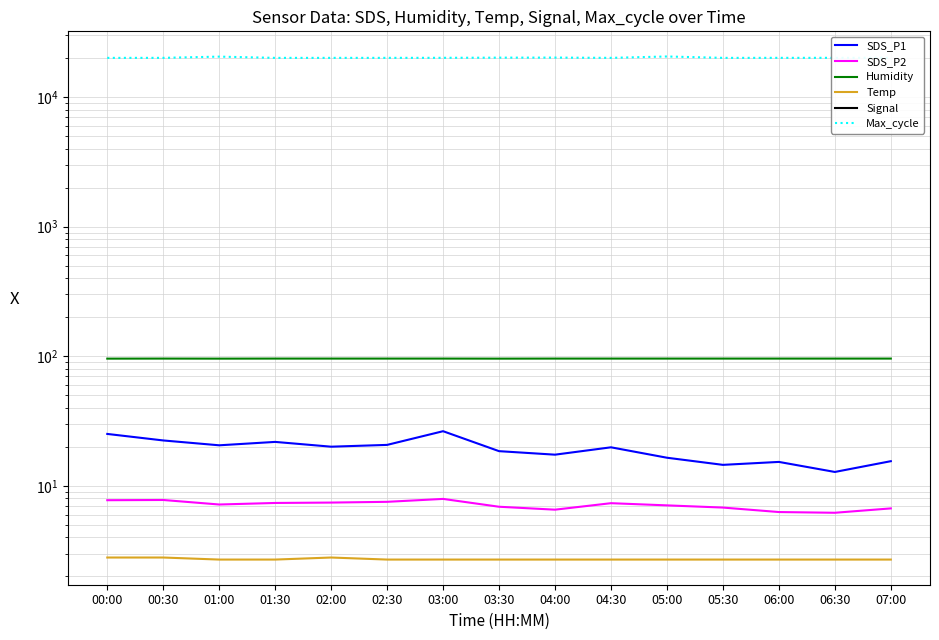

What is the average value of the Max_cycle series?

20101.4